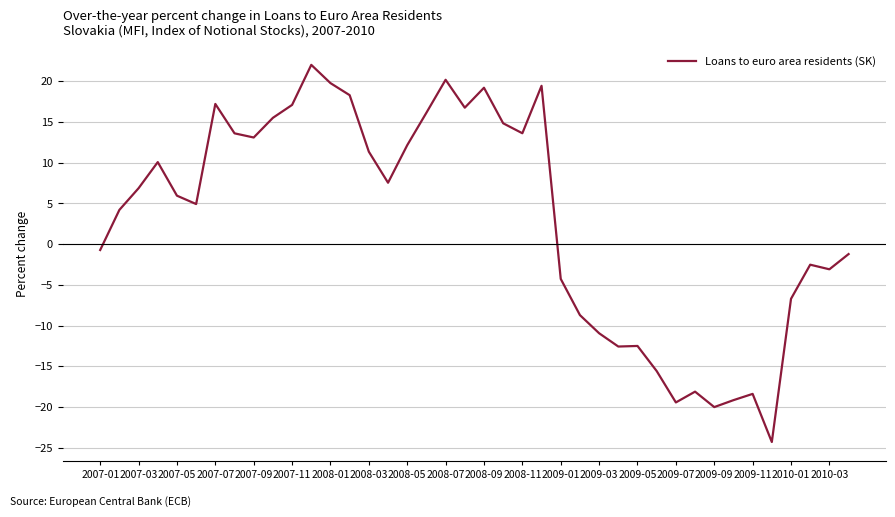

What is the value of the 7th point from the left?

17.2